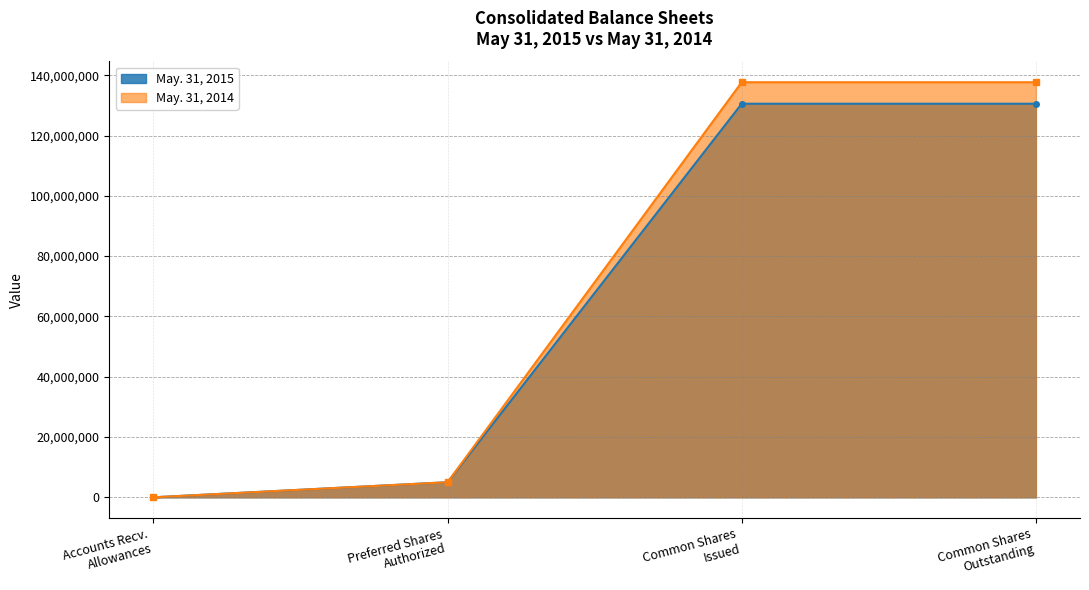

What is the highest value of the May. 31, 2015 series?

130557676